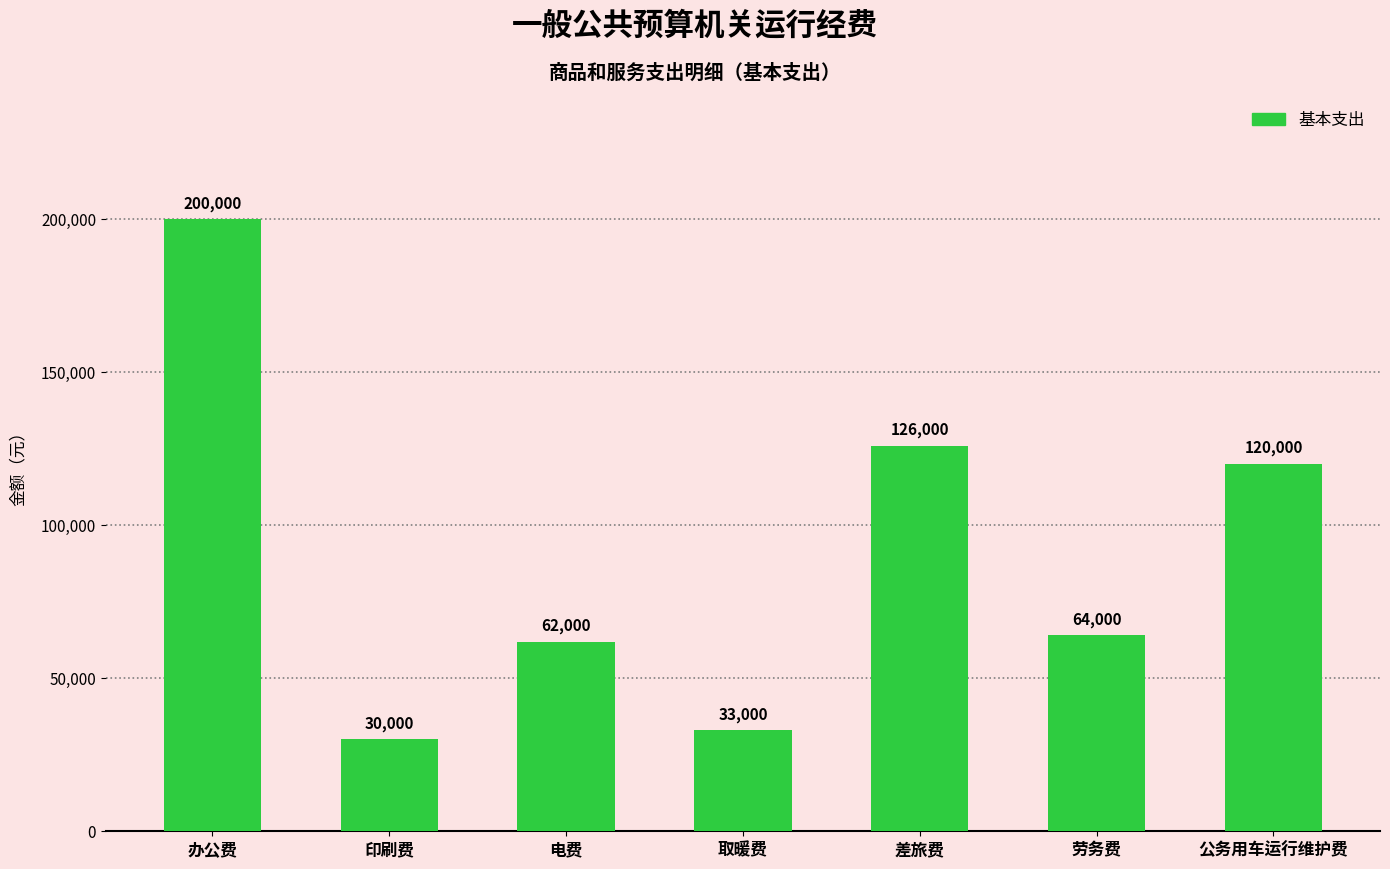

True or false: the data shows 185891 at 公务用车运行维护费.

False